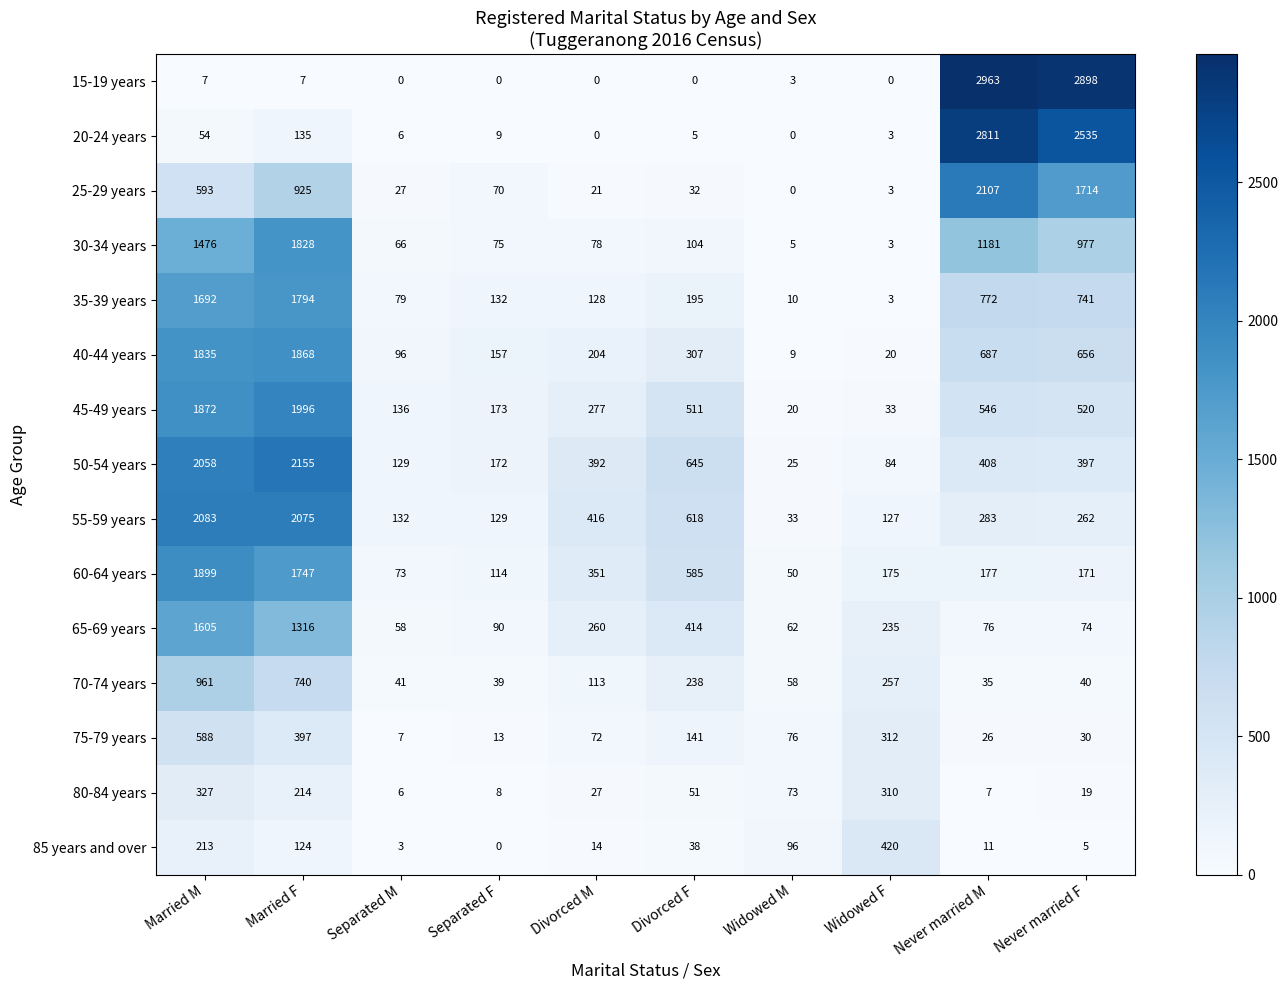

Is it true that 80-84 years equals 19 at Divorced F?

False